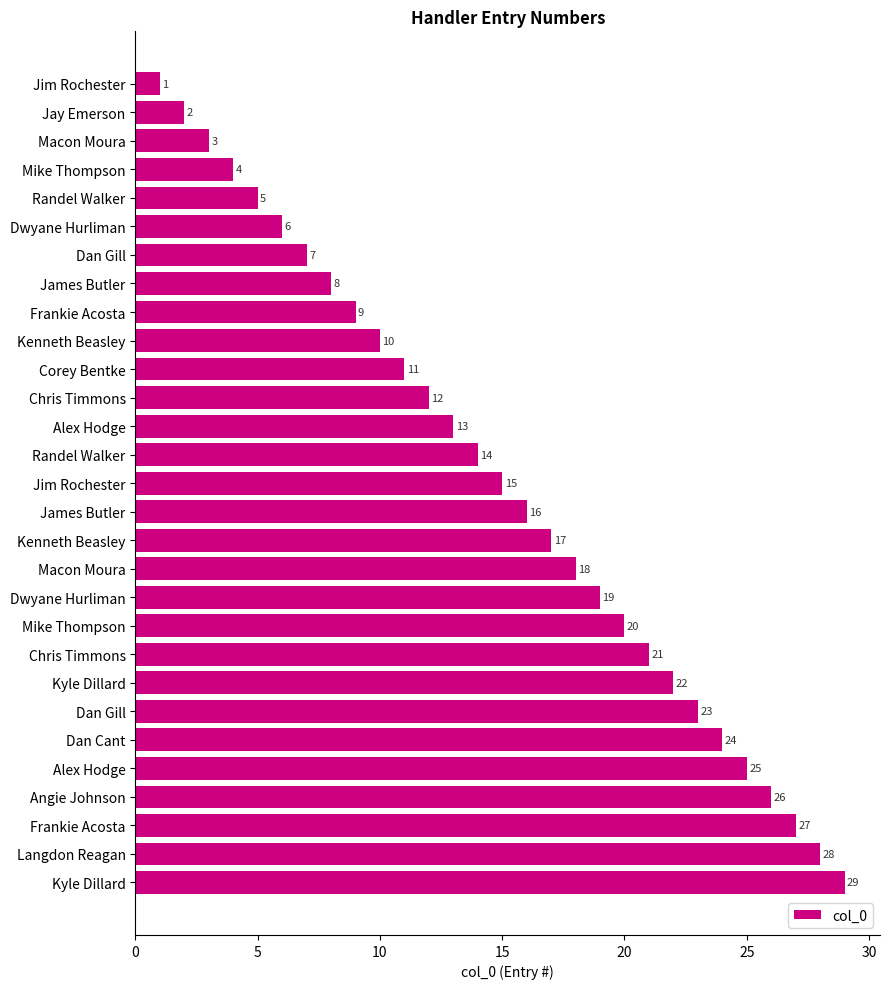

Does the chart contain stacked bars?

No